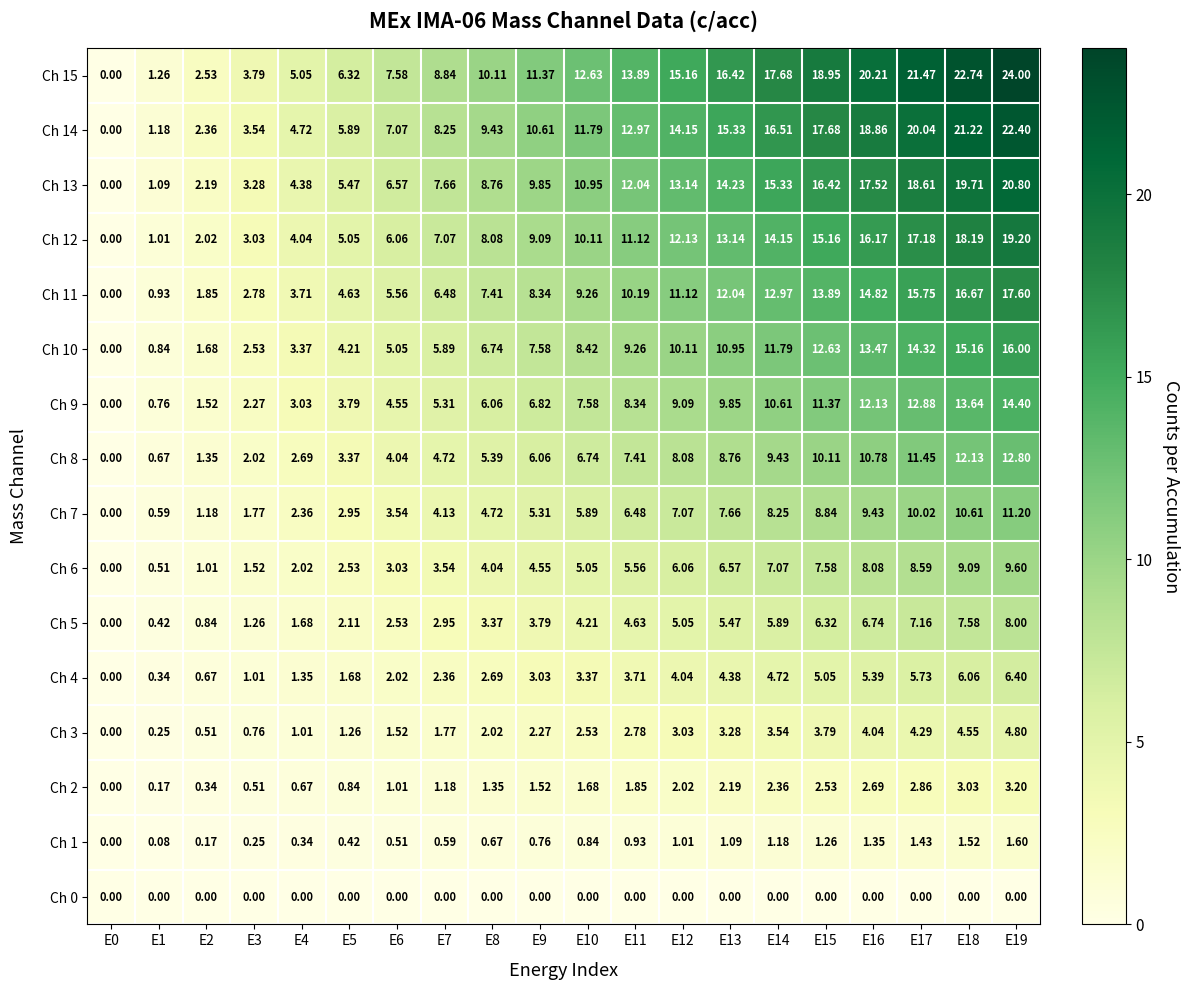

Is the value of Ch 8 at E3 greater than the value of Ch 4 at E11?

No